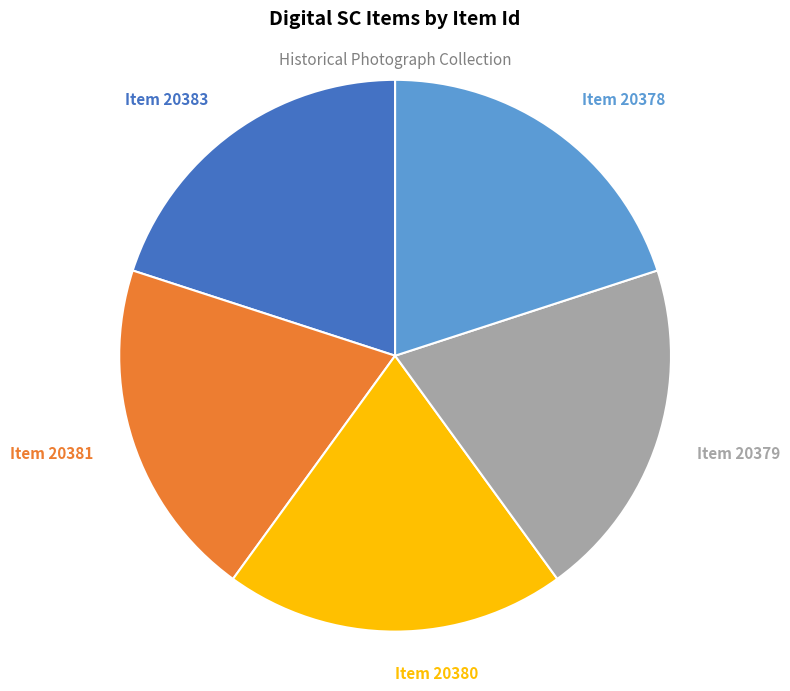

Does any single category account for the majority?

No